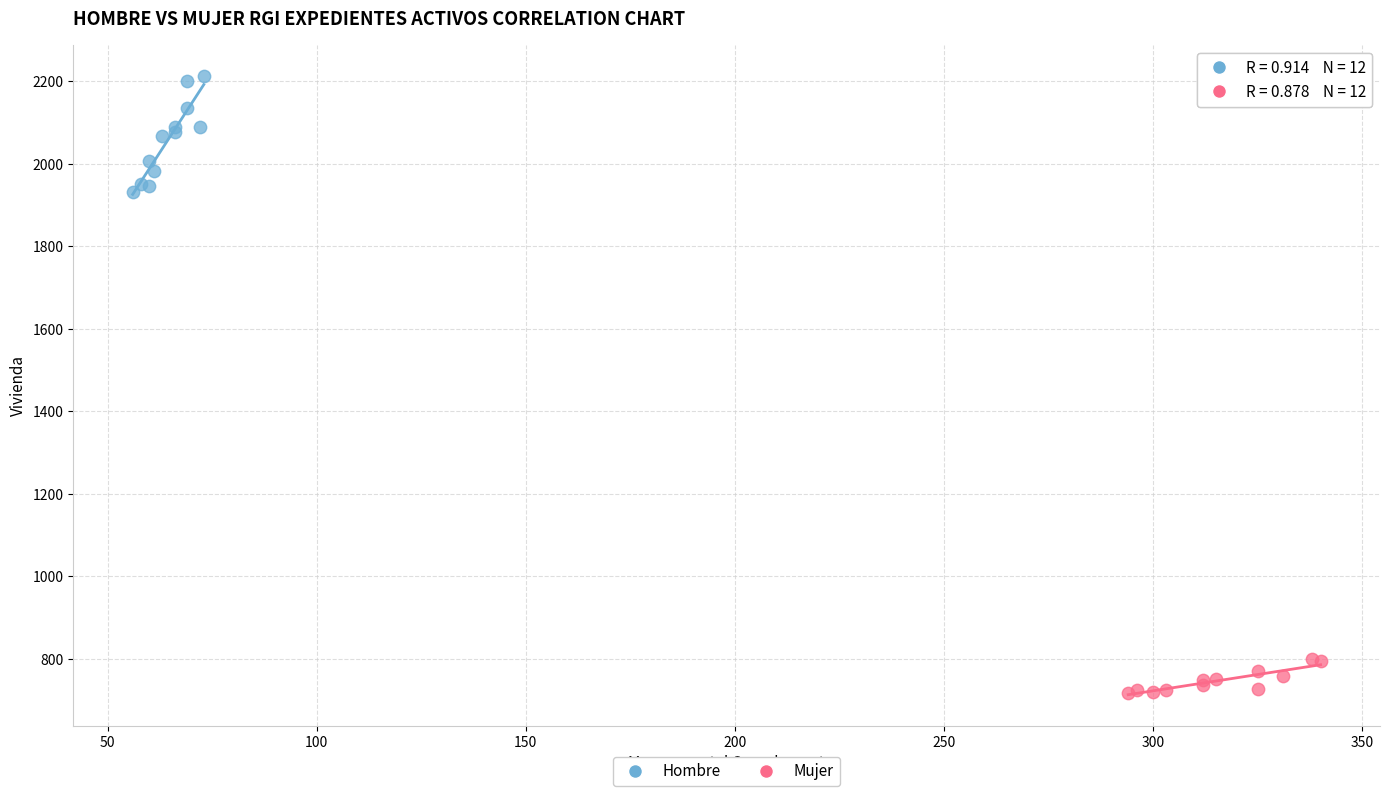

Which series has the largest Y range (max minus min)?

Hombre